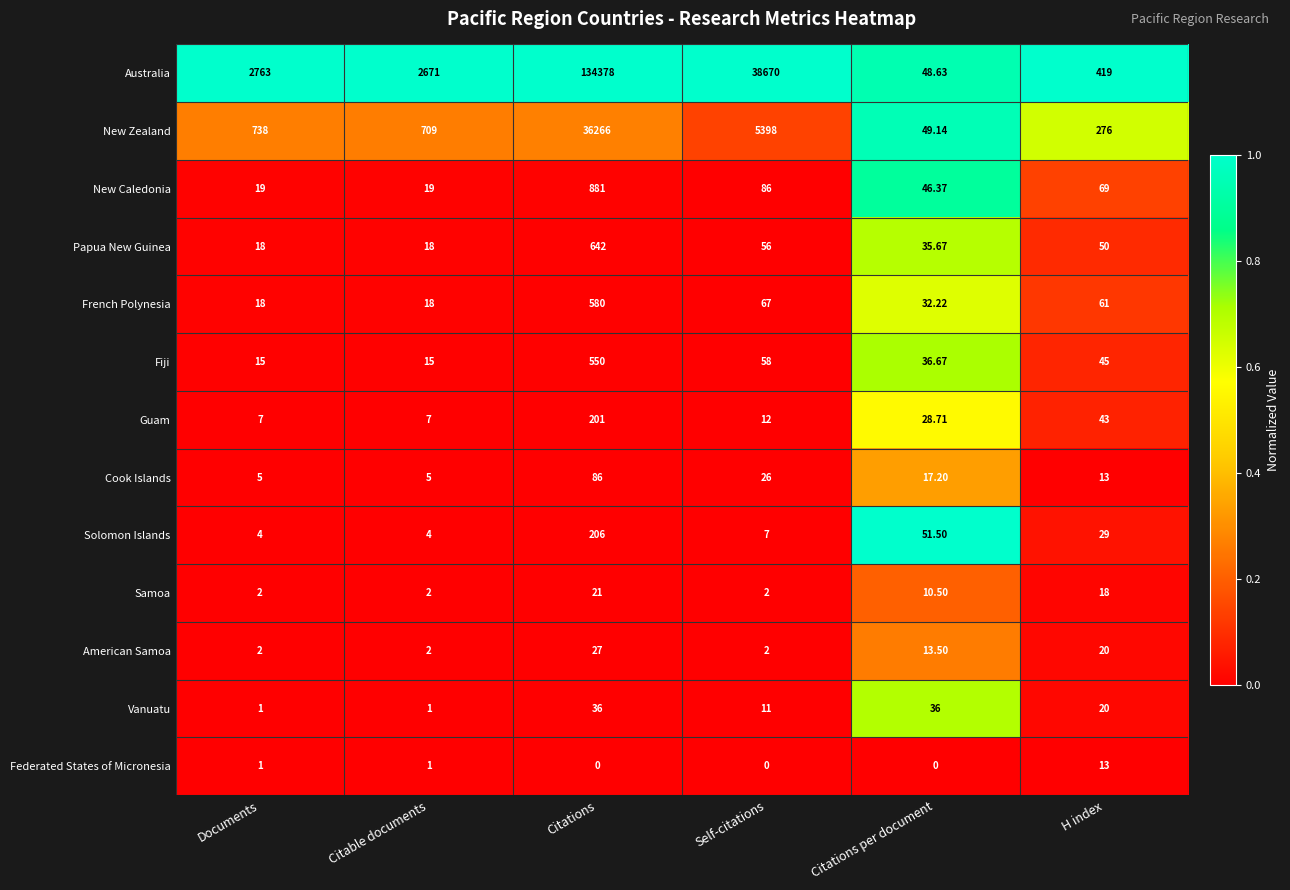

Which series has the widest spread of values?

Australia